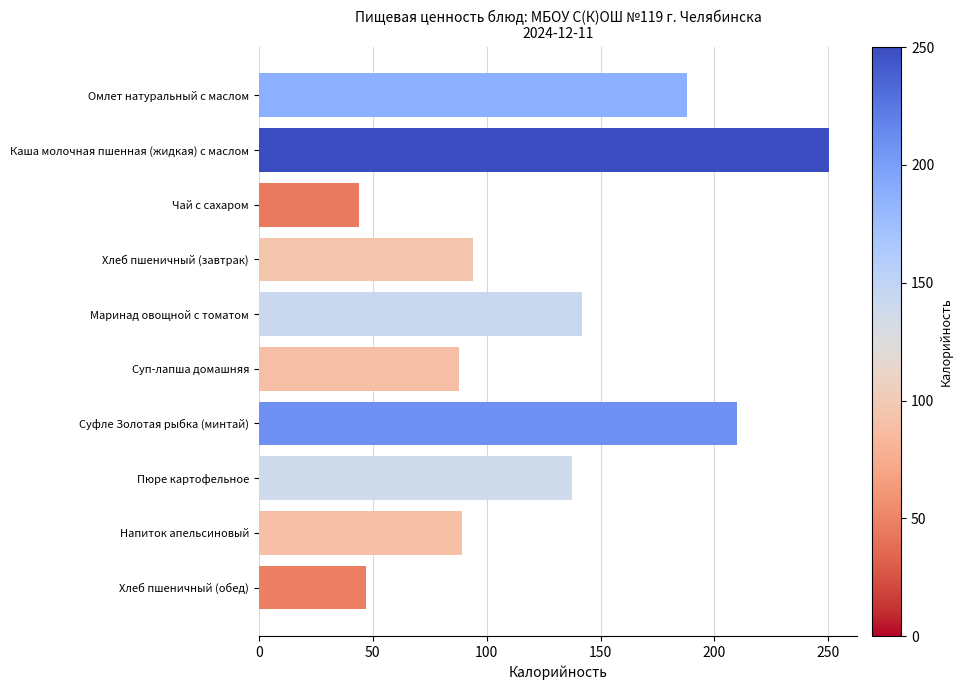

Approximately how many times larger is the value at Чай с сахаром compared to Хлеб пшеничный (обед)?

0.9